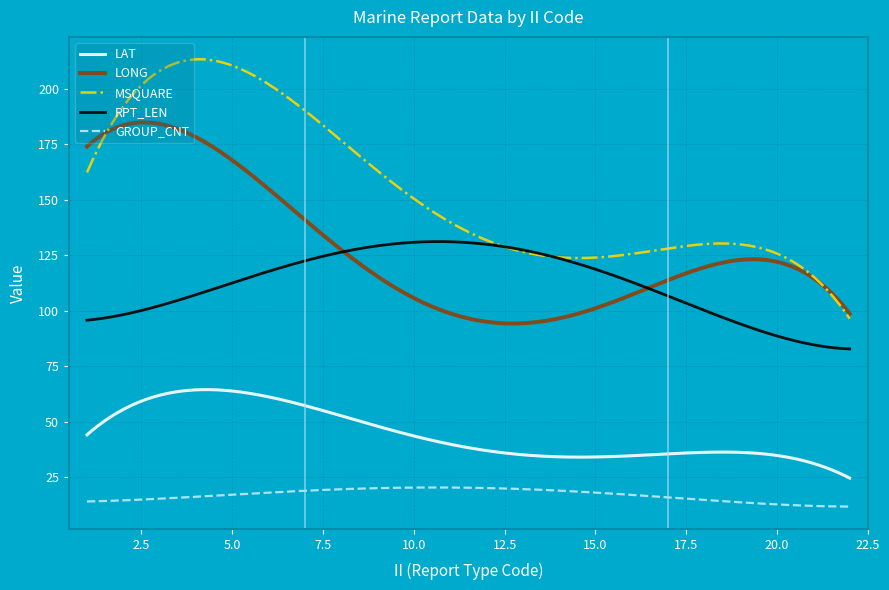

True or false: GROUP_CNT and RPT_LEN intersect in this chart.

False